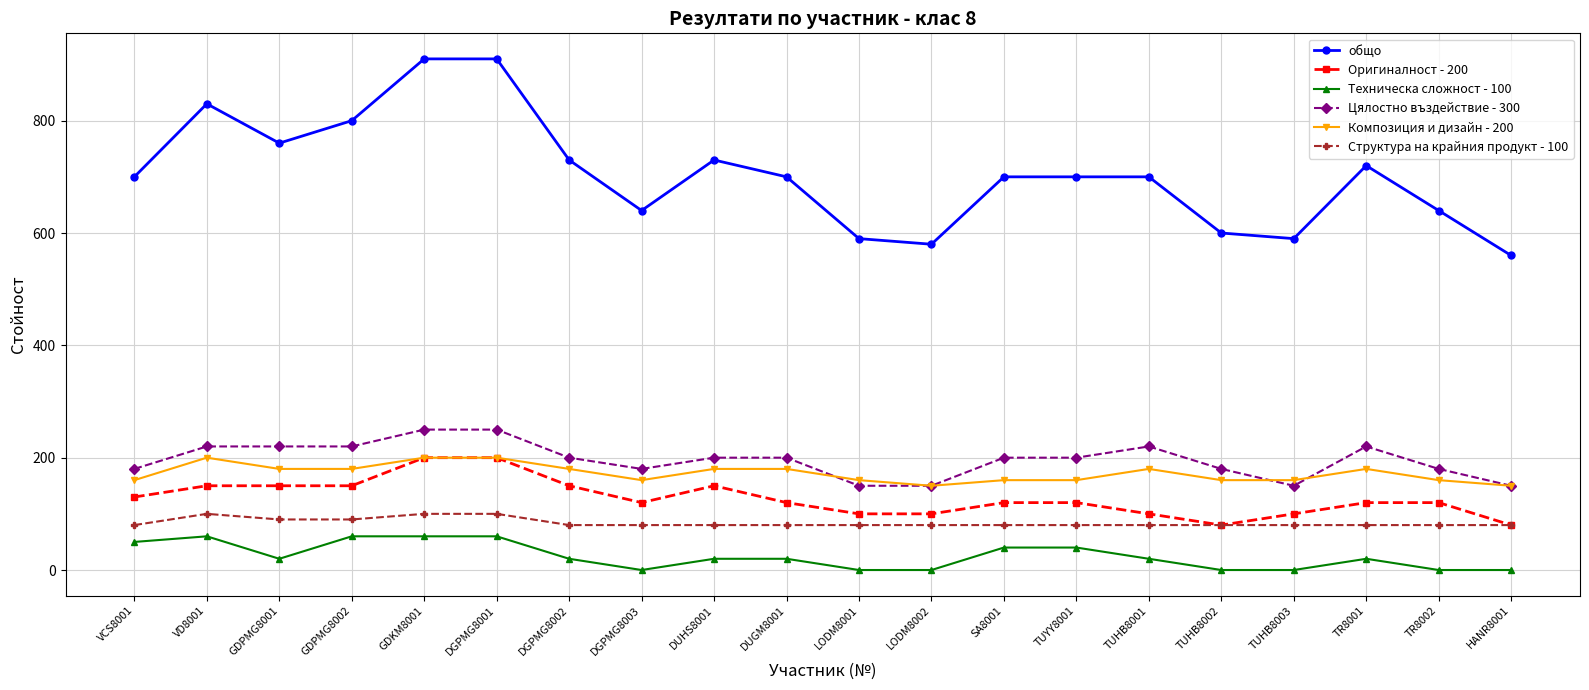

True or false: общо and Техническа сложност - 100 cross at least once.

False